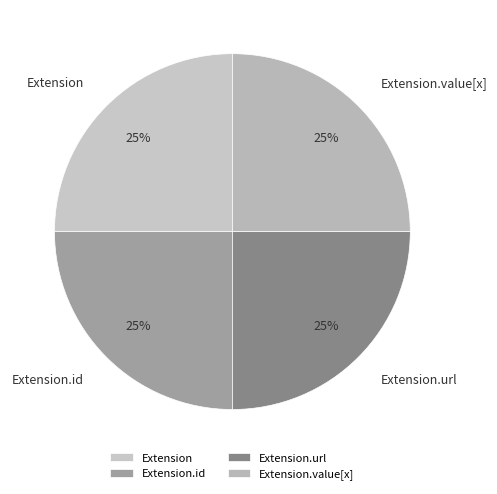

What is the ratio of the value at Extension.url to the value at Extension.value[x]?

1.0